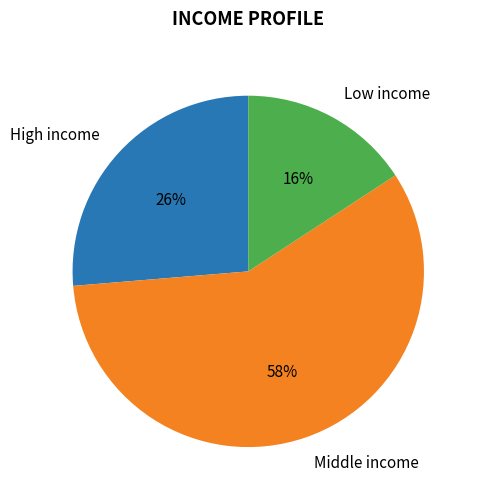

To the nearest percent, what portion does High income represent?

26%